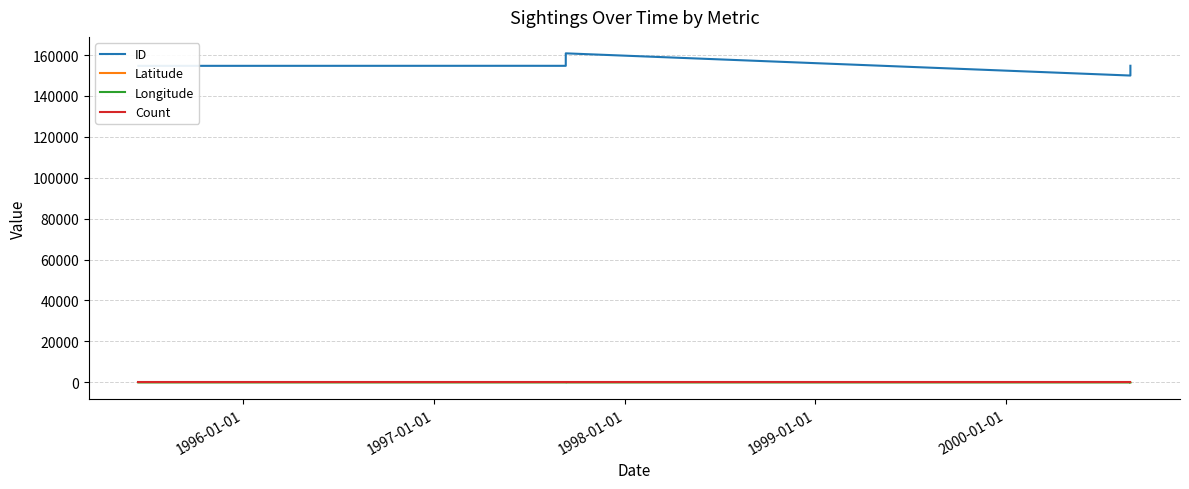

True or false: Count and Latitude cross at least once.

False